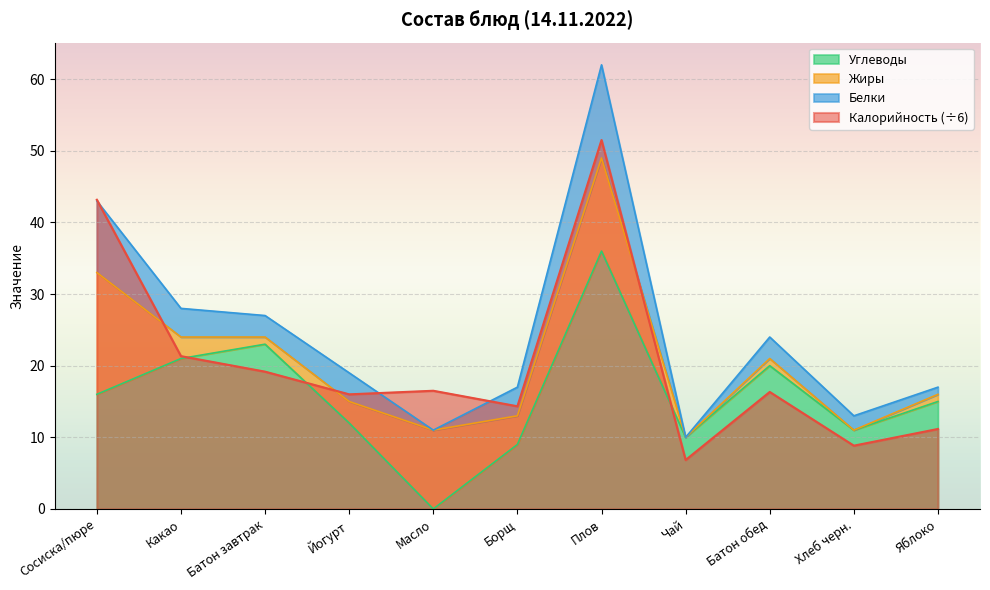

Where is the first local minimum for Калорийность?

Йогурт